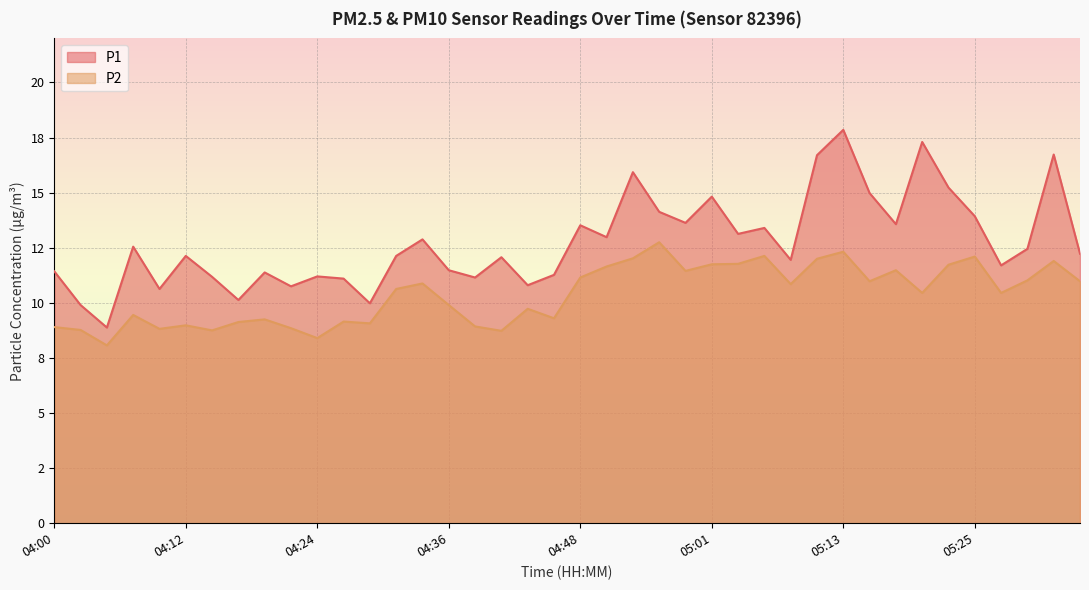

How many data points in P1 are less than 12?

17